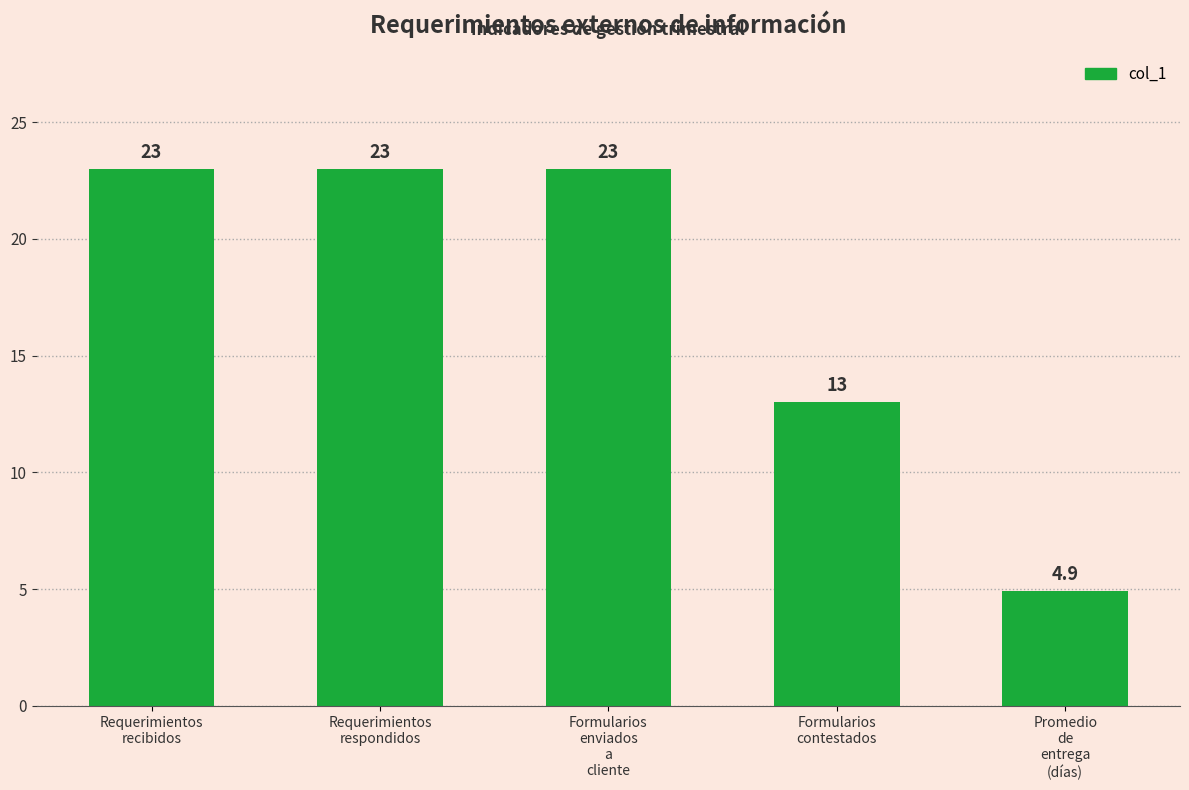

What is the label of the 3rd bar from the left?

Formularios
enviados
a
cliente